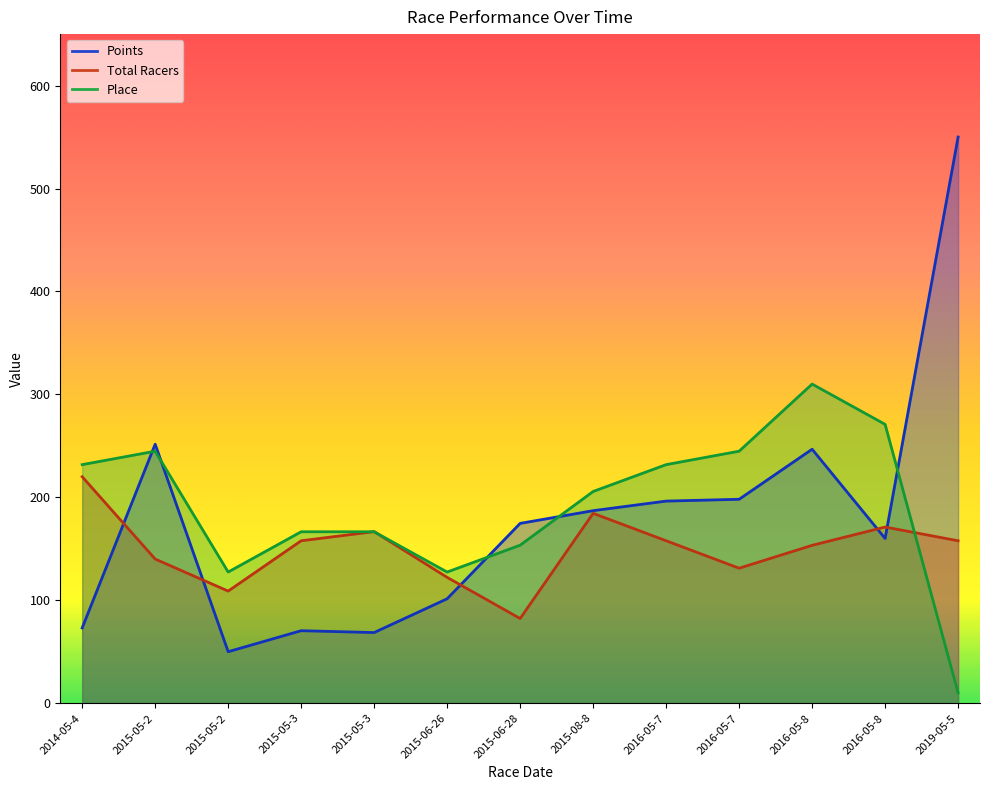

Rank the series at 2019-05-5 from highest to lowest value.

Points, Total Racers, Place